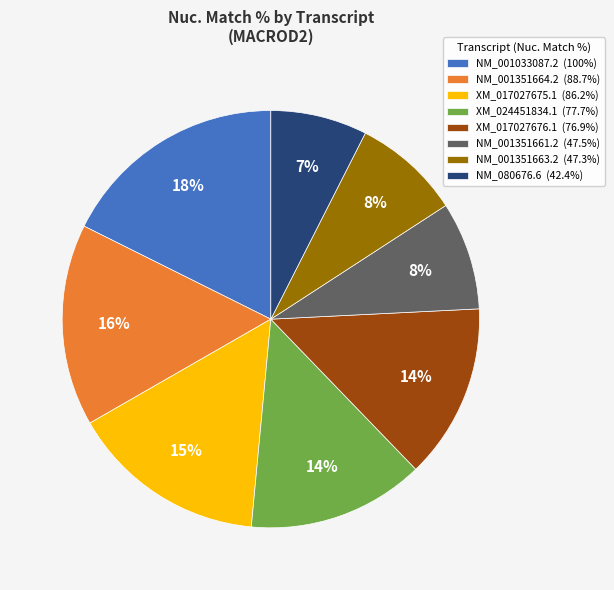

How many slices are in this pie chart?

8